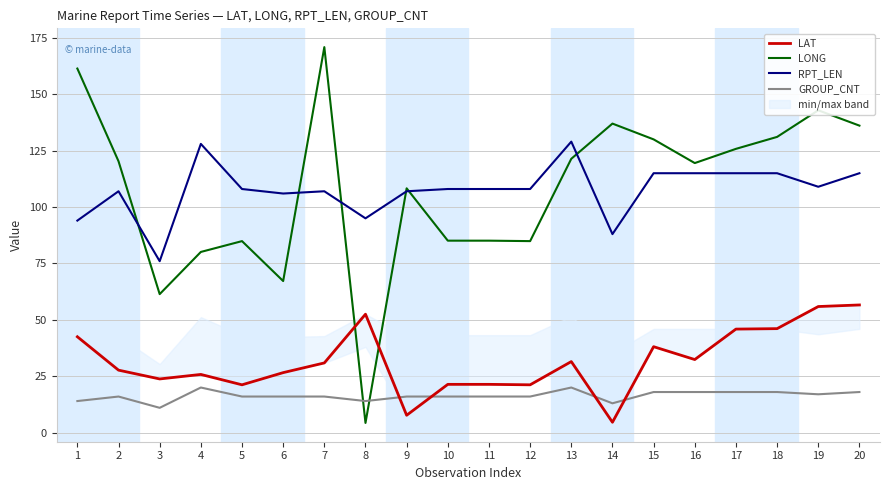

True or false: RPT_LEN has a value of 107.0 at 2.

True